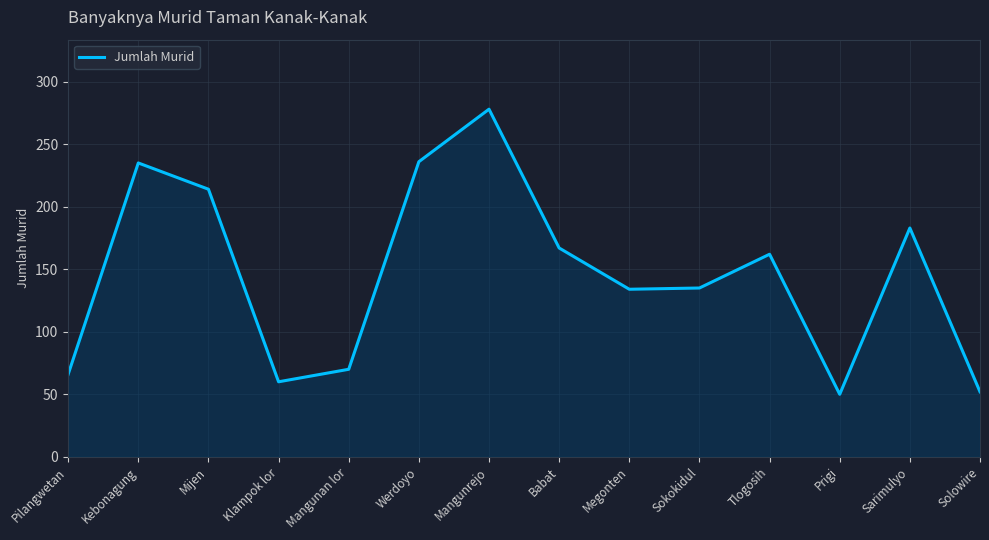

What is the difference between the maximum and minimum values?

228